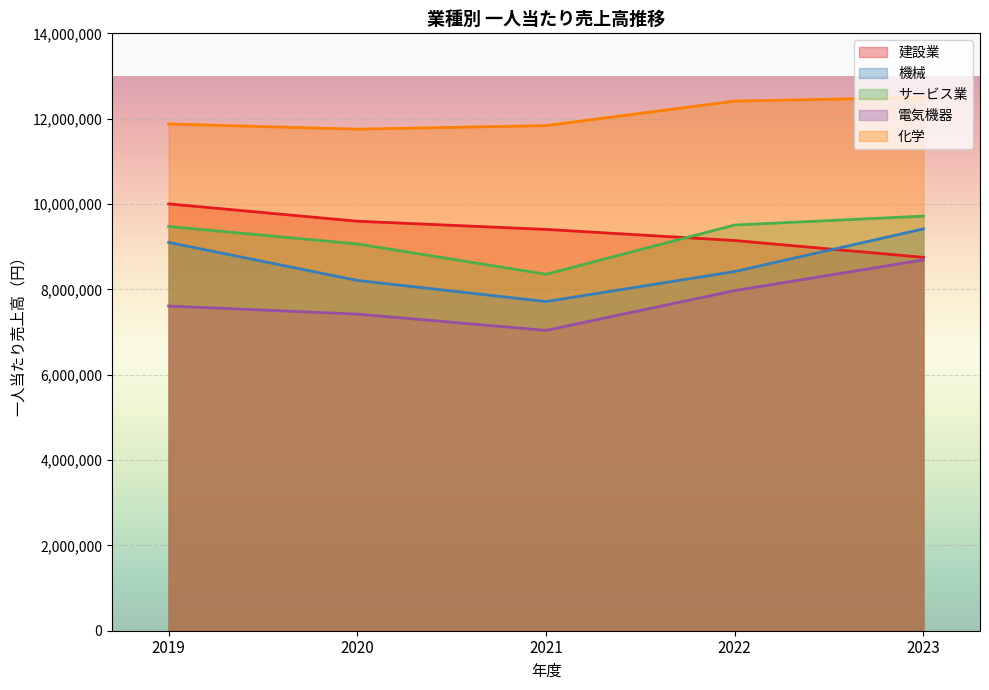

Where does the 化学 series first go above 11876826?

2022